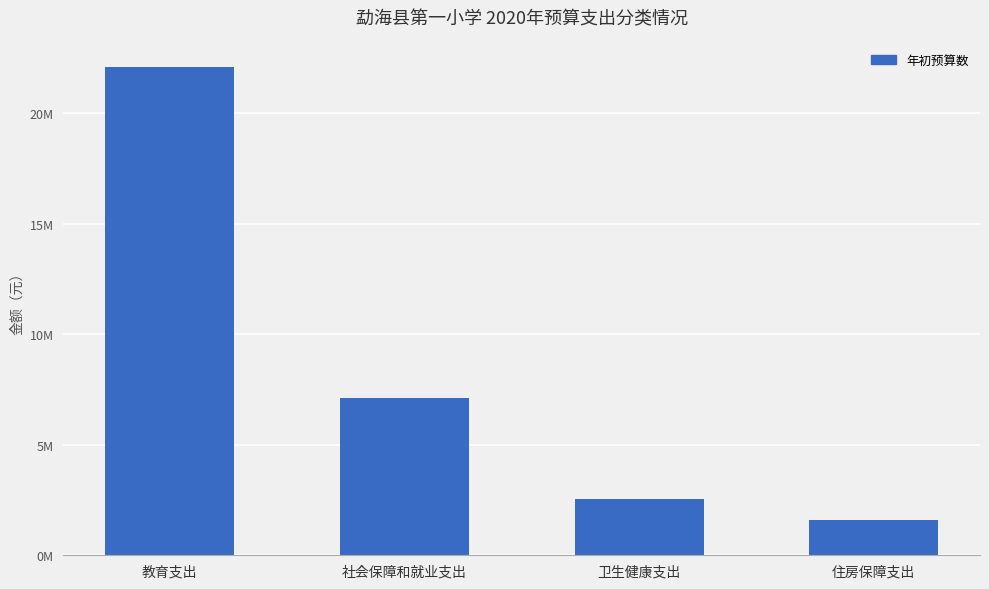

What is the change in value from 教育支出 to 社会保障和就业支出?

-14960290.7